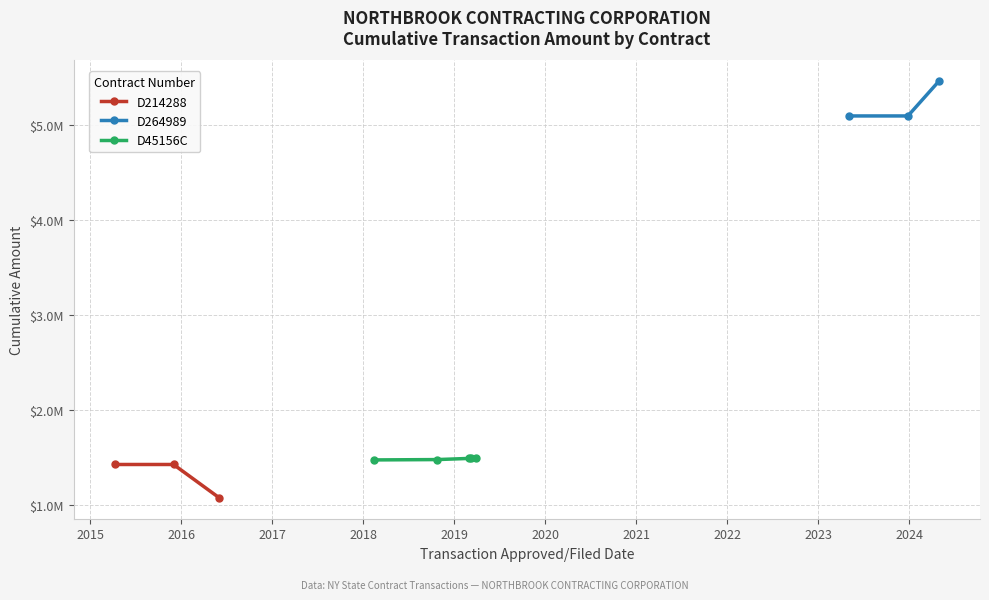

At how many categories does at least one series exceed 4163752?

3